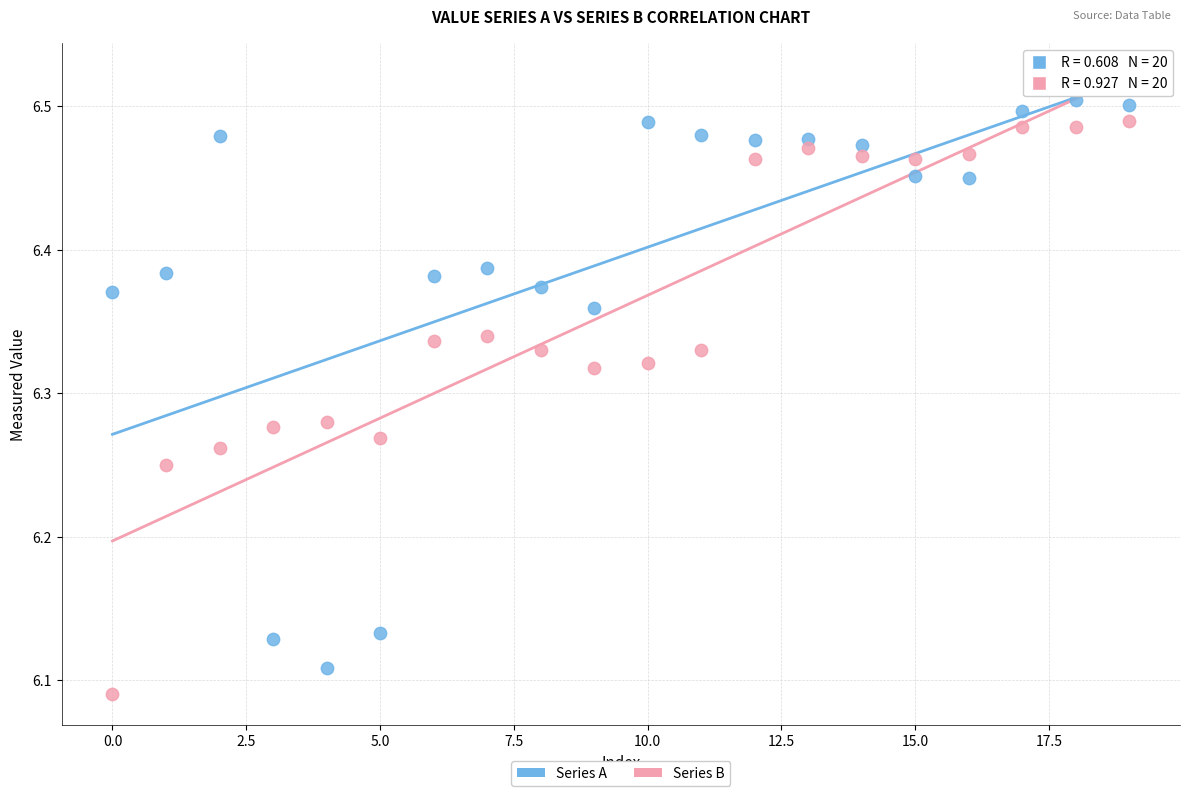

Across all data points, what is the range of Y values (max minus min)?

0.4